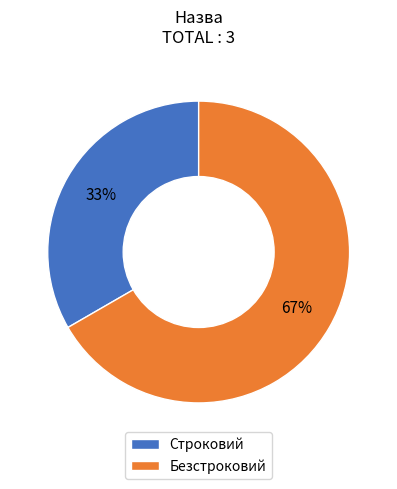

What is the ratio of the value at Строковий to the value at Безстроковий?

0.5